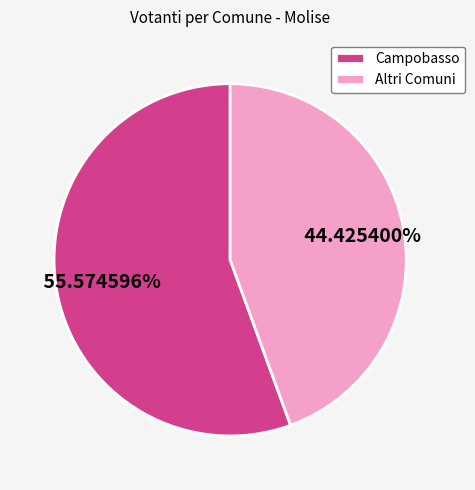

Which category accounts for the majority?

Campobasso